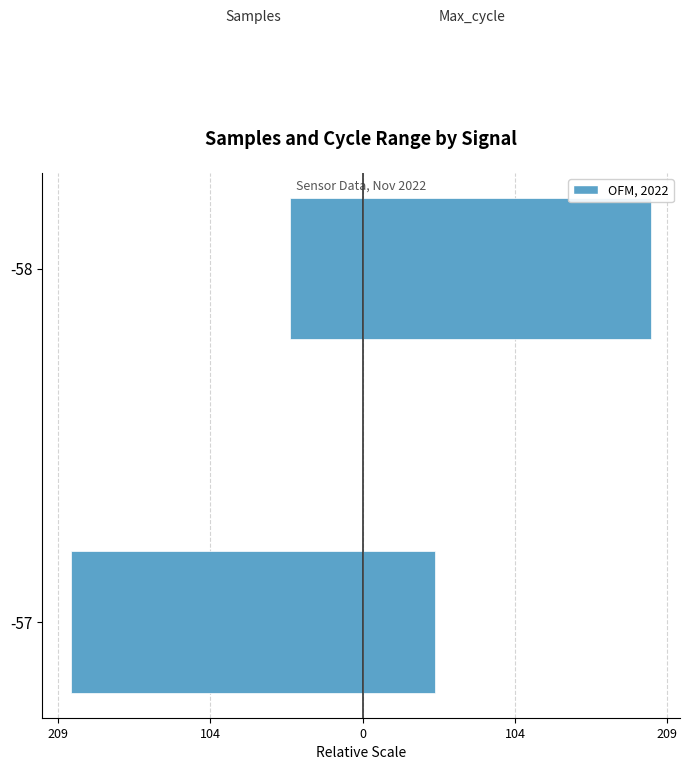

The Max_cycle series shows 50.0 at 209. True or false?

True